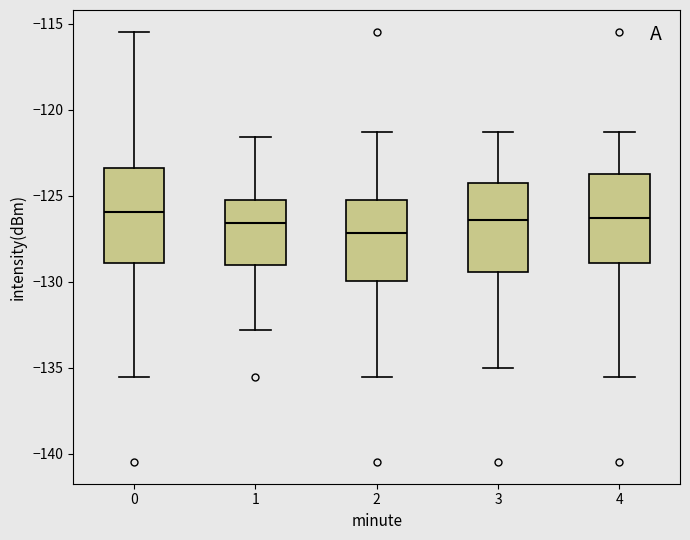

Reading left to right, read every box against the y-axis: the position of its median line, the range the box covers, and the ends of its whiskers. The values are not printed on the chart, so give them approximately, as read against the axis.

0: median -126.0, box -129.0 to -123.5, whiskers -135.5 to -115.5
1: median -126.5, box -129.0 to -125.0, whiskers -133.0 to -121.5
2: median -127.0, box -130.0 to -125.0, whiskers -135.5 to -121.5
3: median -126.5, box -129.5 to -124.5, whiskers -135.0 to -121.5
4: median -126.5, box -129.0 to -124.0, whiskers -135.5 to -121.5